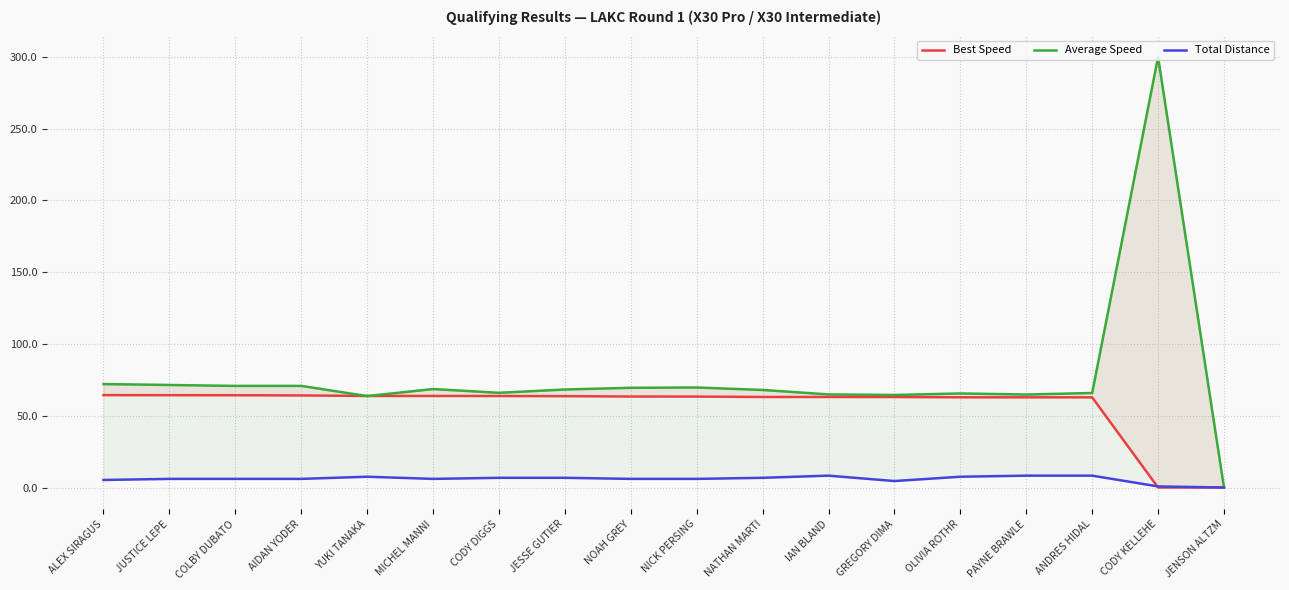

What is the value of the Average Speed point at the 17th from the left?

299.8